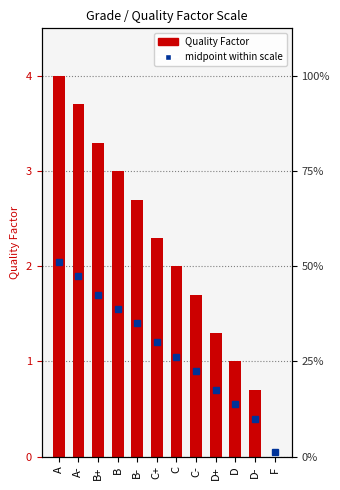

How many values are above zero?

11